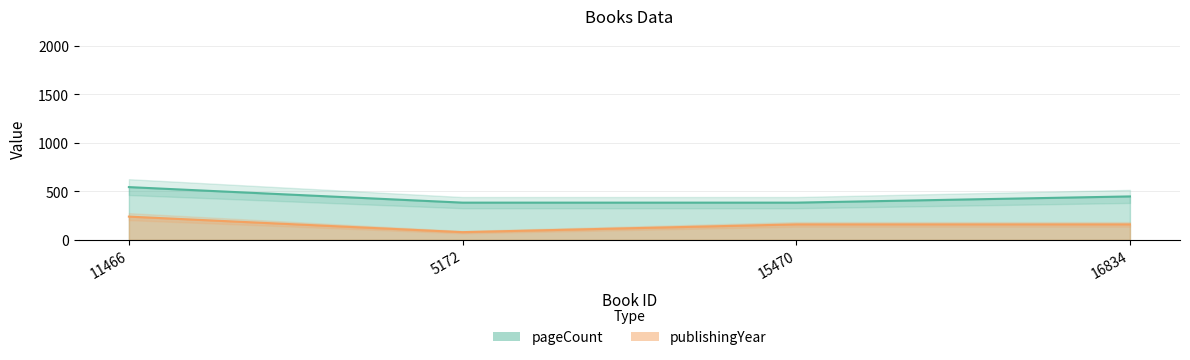

Which category has the highest value in the pageCount series?

11466